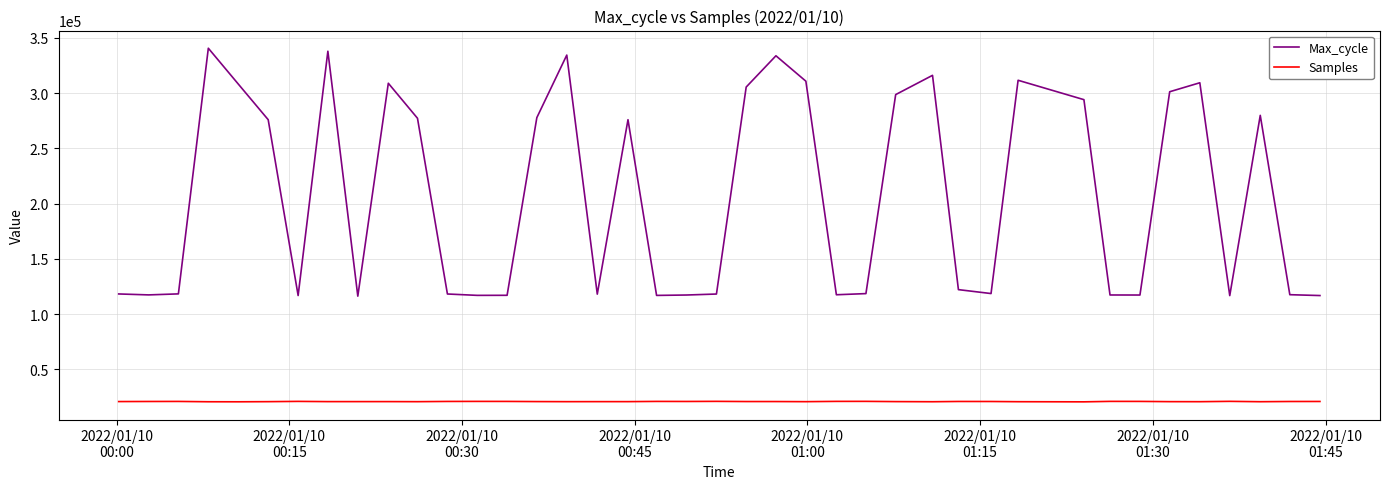

What is the sum of all Samples values?

829690